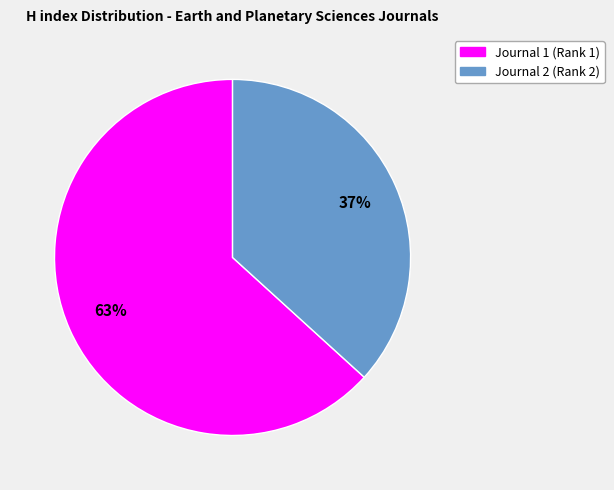

Does any single category account for the majority?

Yes